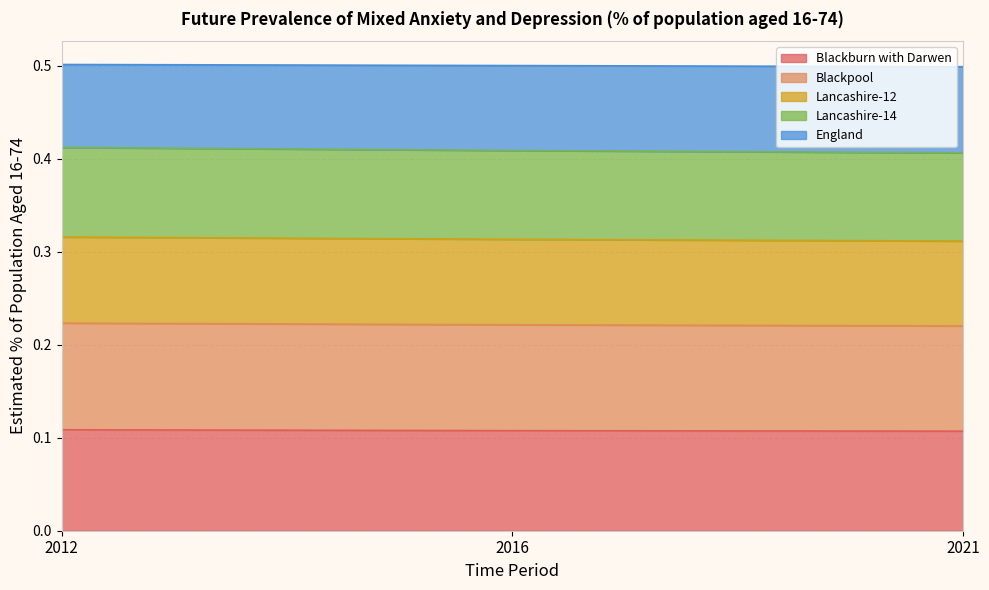

The value of Blackburn with Darwen at 2016 is 0.2. True or false?

False